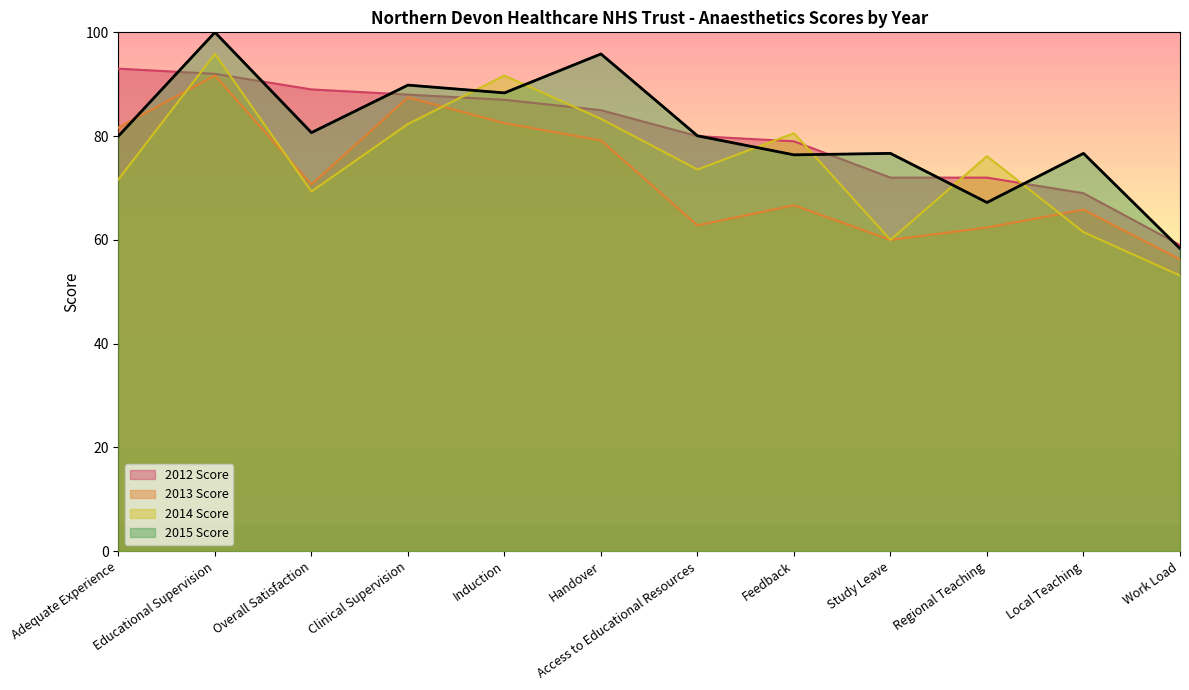

What is the highest value of the 2013 Score series?

91.7